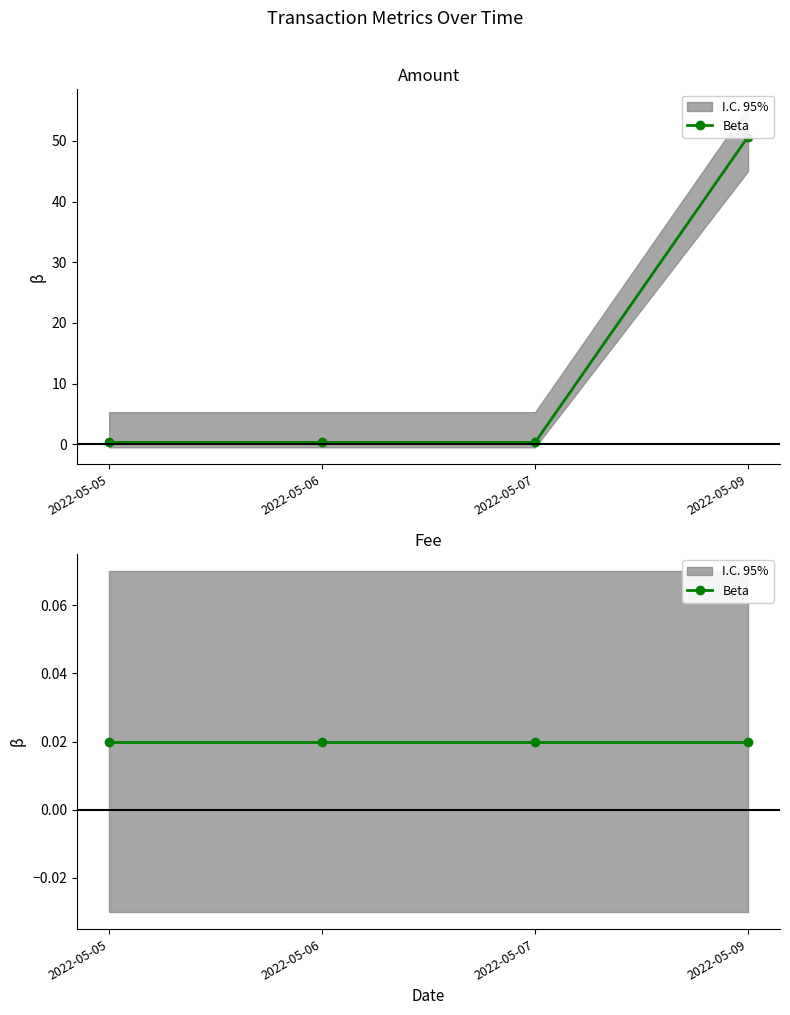

The value at 2022-05-07 is 0.2. True or false?

False